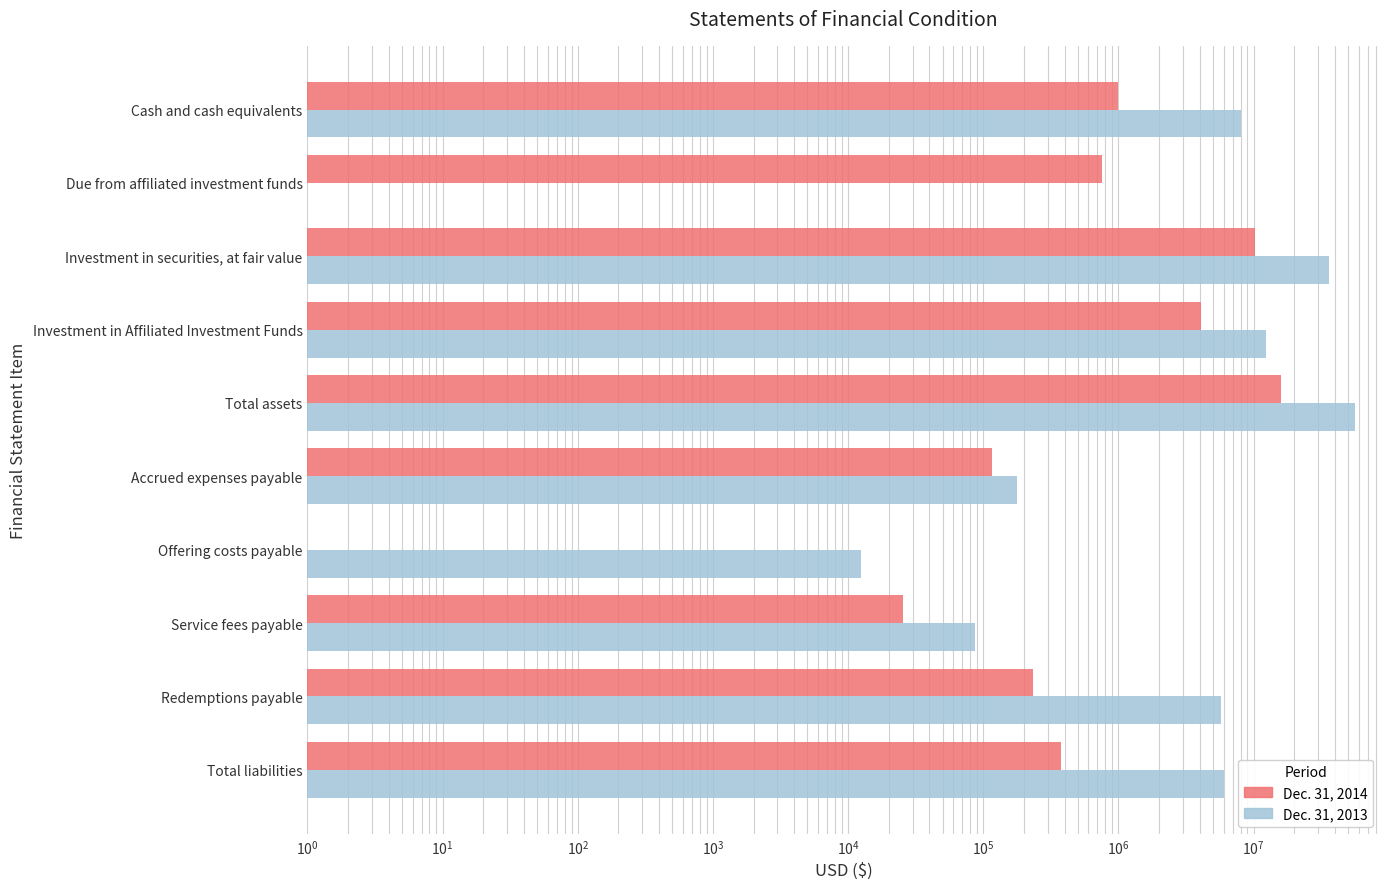

Are the bars grouped side by side (vs. stacked)?

Yes